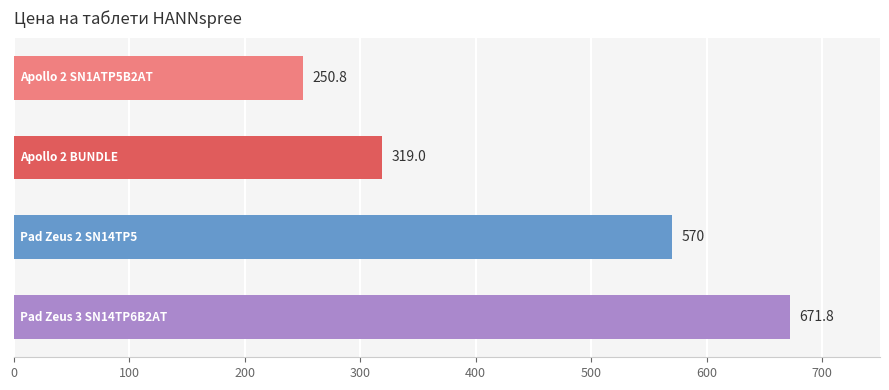

What is the average value?

452.9